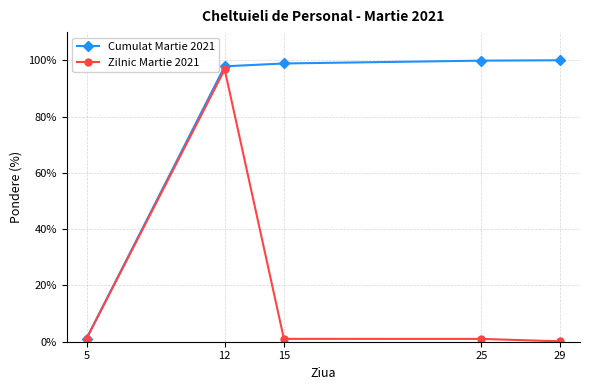

What is the spread (max minus min) of values at 29?

99.9